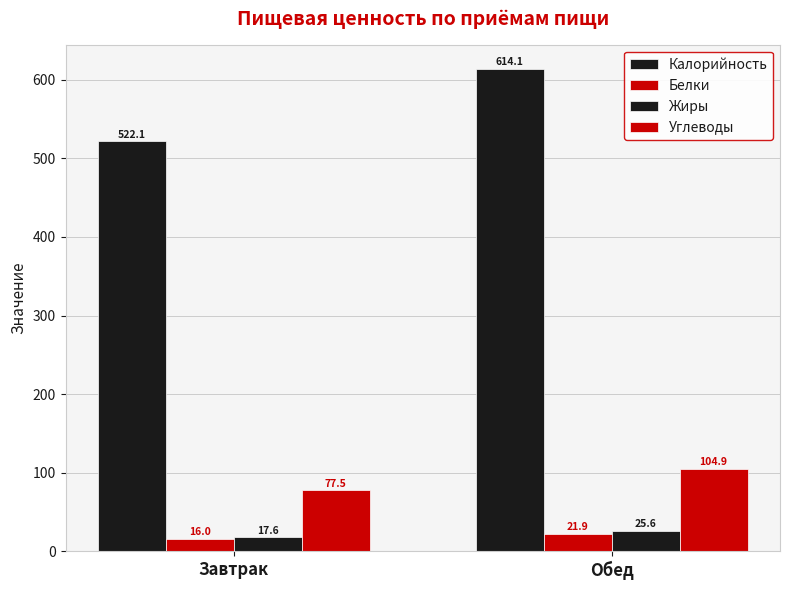

Reading right to left, what are all the values shown in this chart?

Калорийность: 614.1	522.1
Белки: 21.9	16.0
Жиры: 25.6	17.6
Углеводы: 104.9	77.5